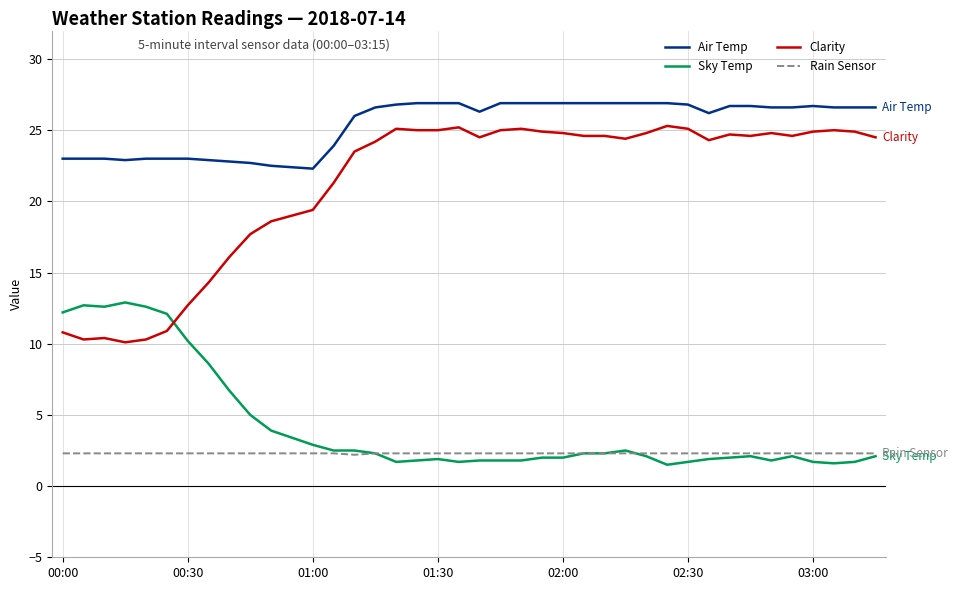

What is the highest value of the Clarity series?

25.3